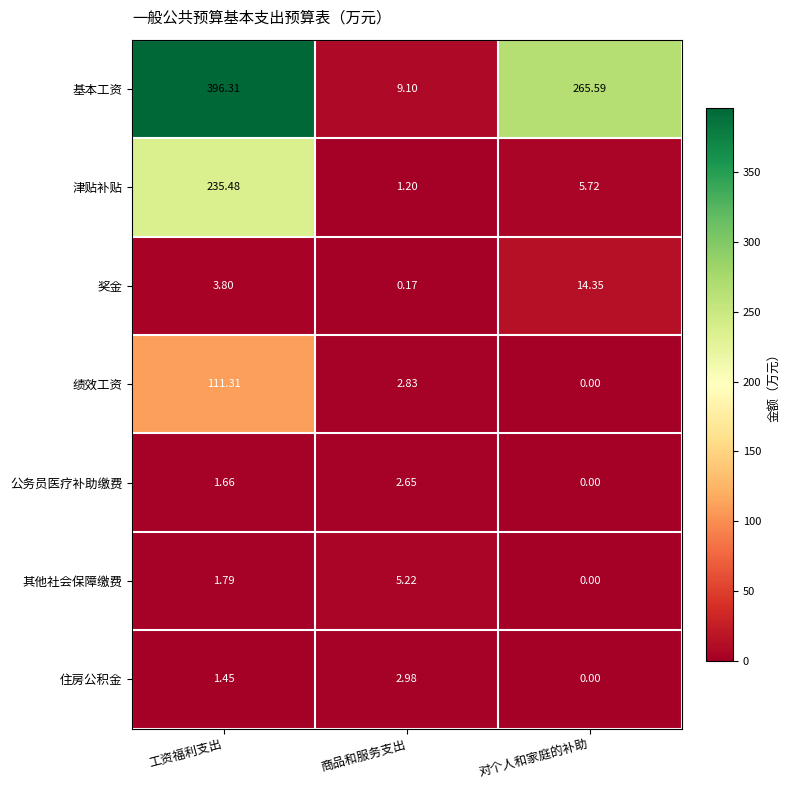

At how many categories does at least one series exceed 99?

2